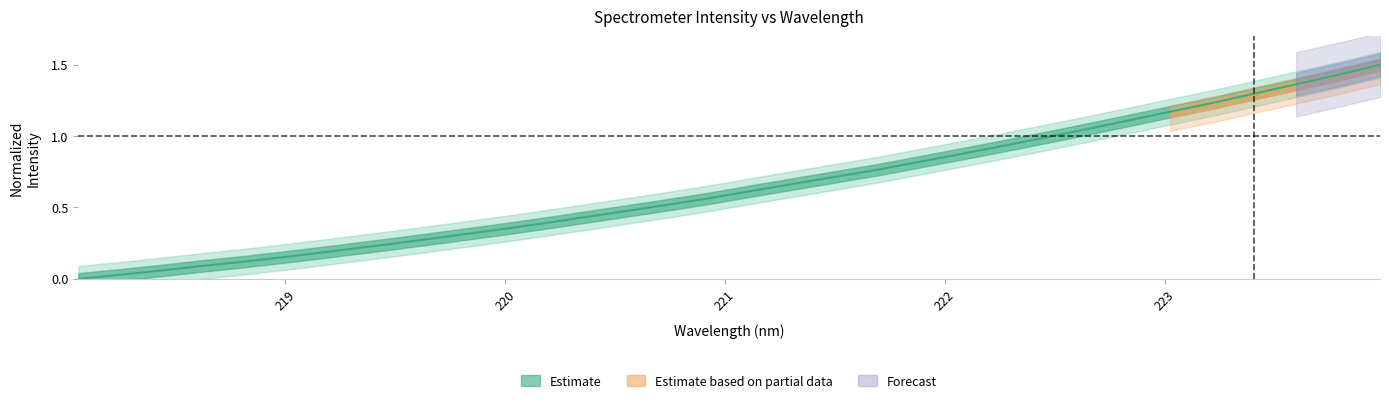

What is the difference between the values at 223.2172 and 220.5444?

0.8